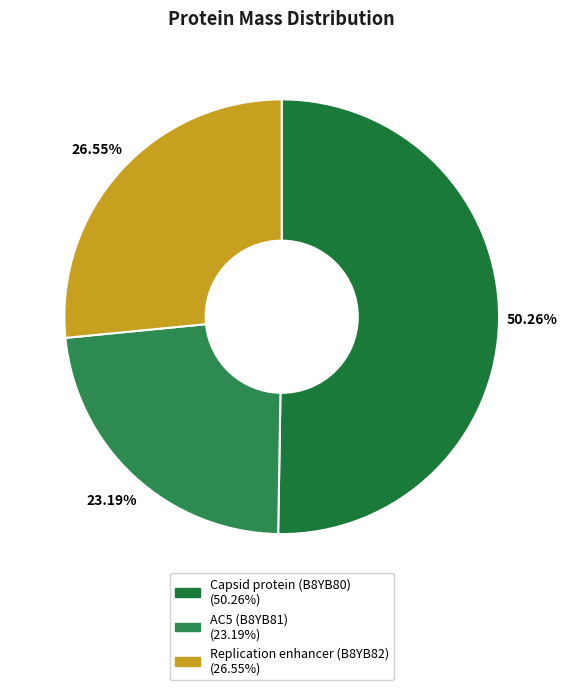

What is the ratio of the value at Capsid protein (B8YB80) to the value at AC5 (B8YB81)?

2.2